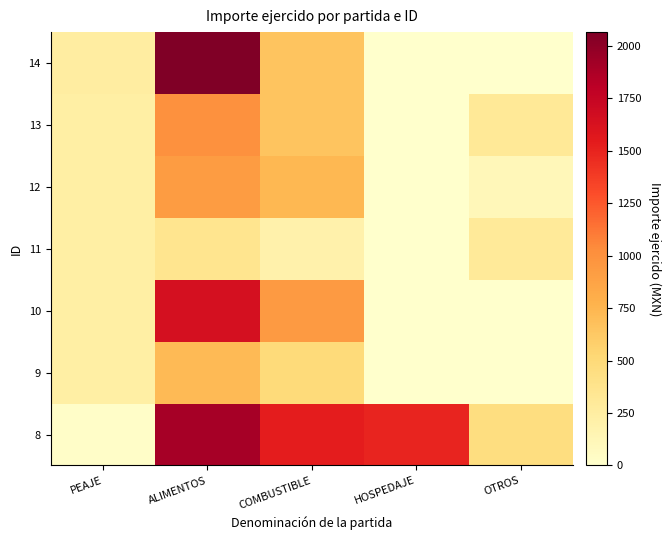

Rank the series at OTROS from lowest to highest value.

9, 10, 14, 12, 11, 13, 8